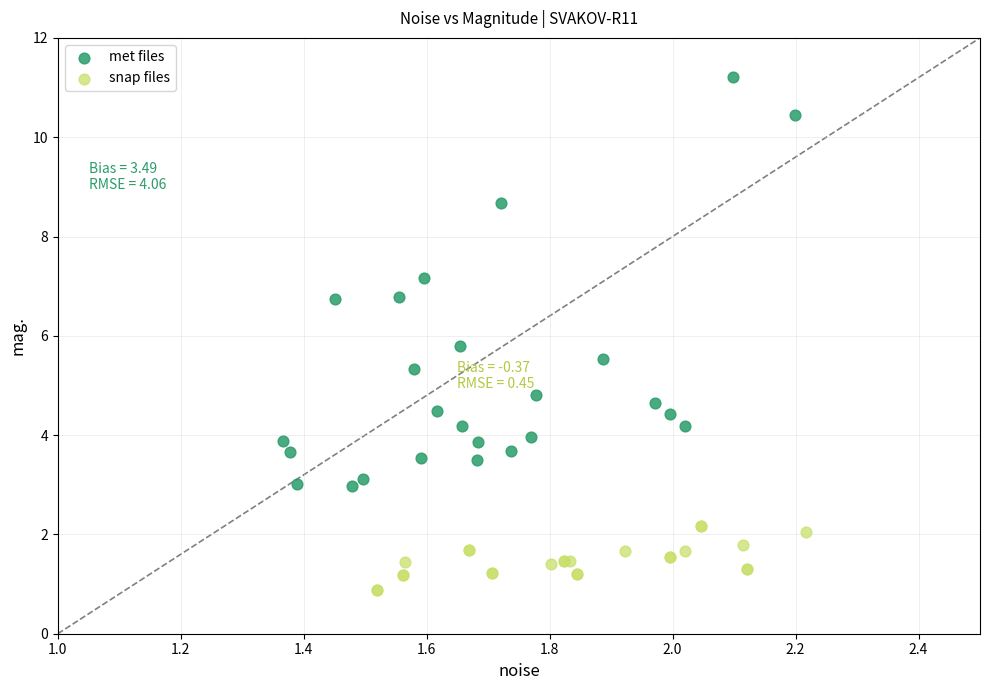

Which series reaches the maximum Y coordinate?

met files